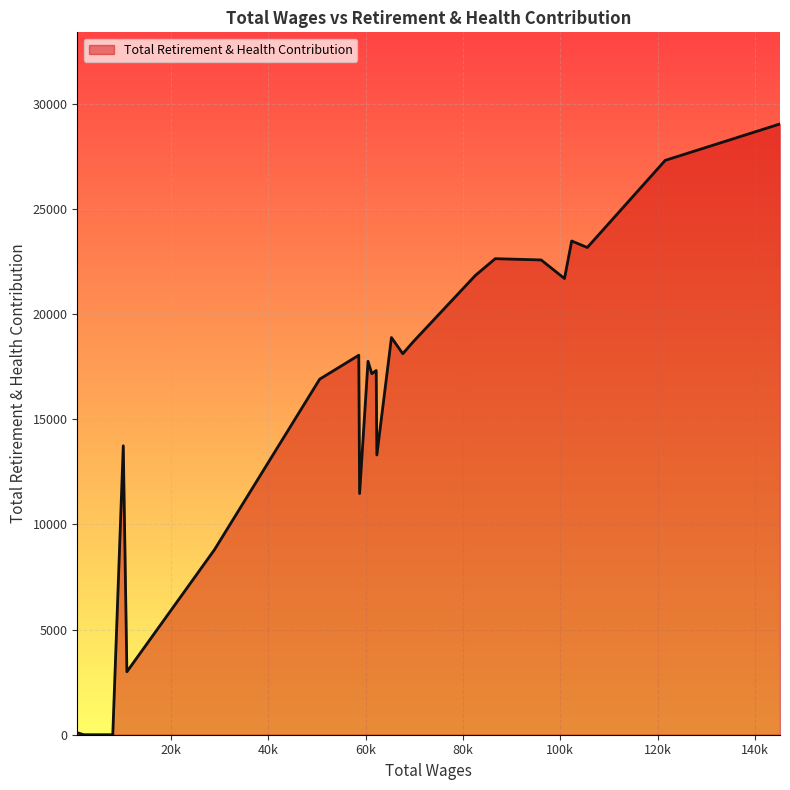

What is the difference between the maximum and minimum values?

29040